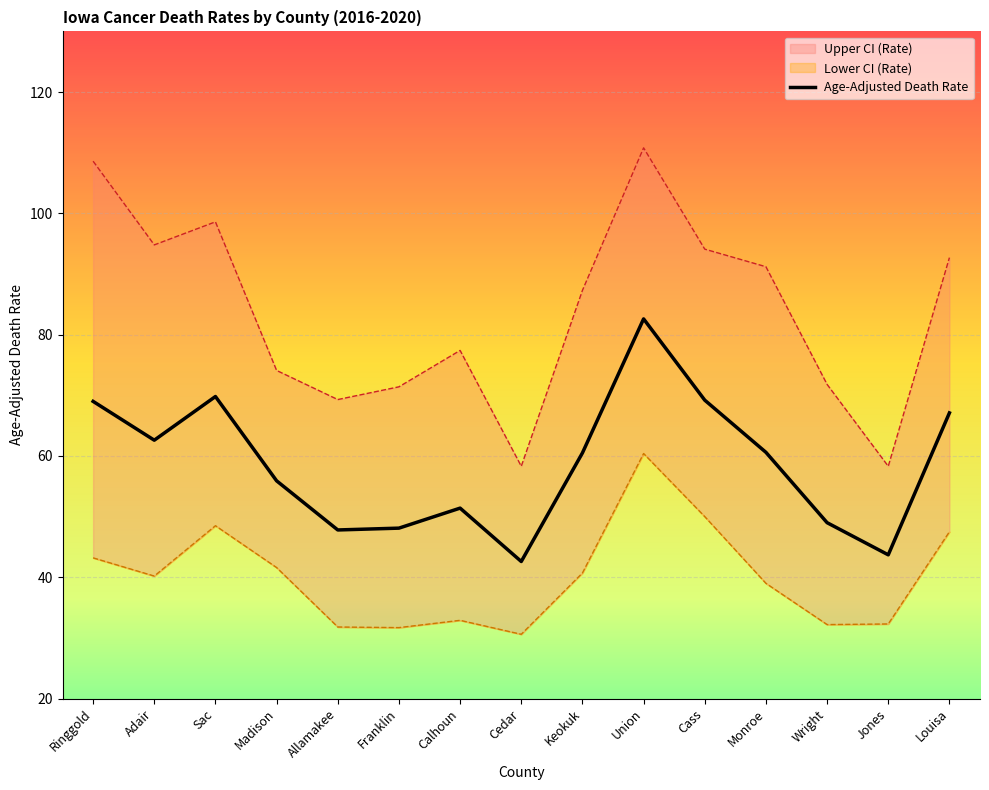

How many interior local peaks (higher than both neighbors) does the data have?

3